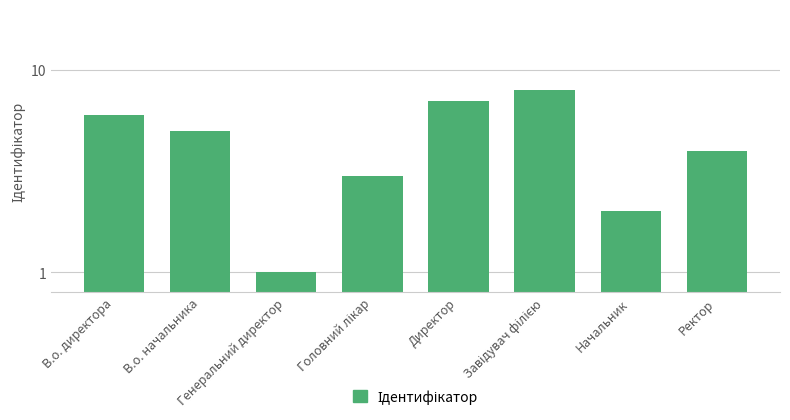

Approximately how many times larger is the value at Генеральний директор compared to В.о. директора?

0.2